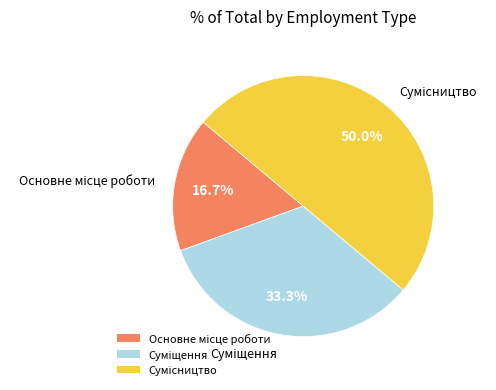

Is it true that Суміщення is 22% of the pie?

False